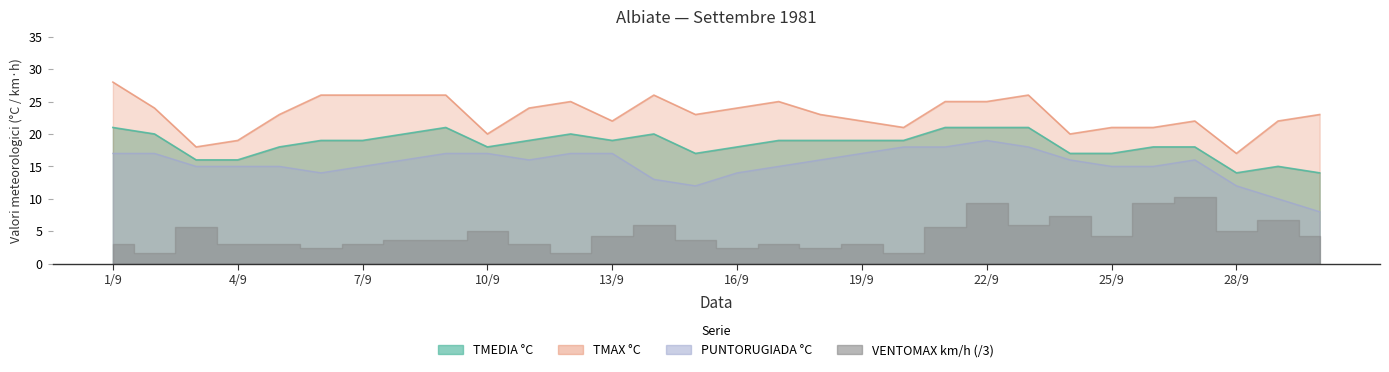

True or false: TMEDIA and TMAX intersect in this chart.

False